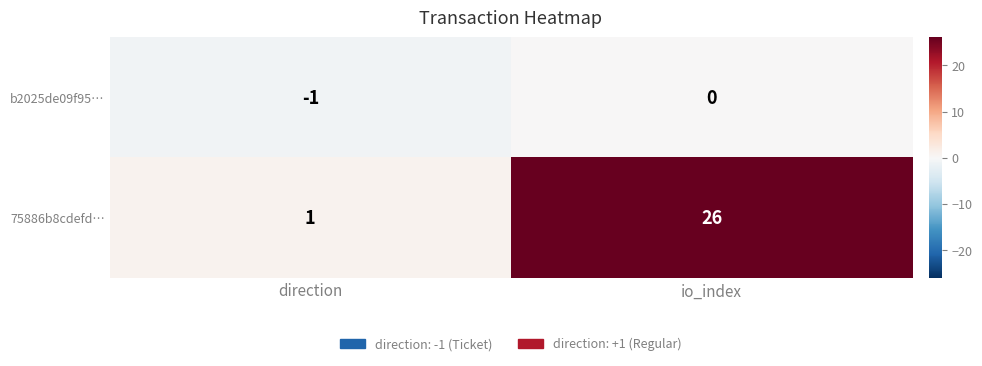

What is the greatest value displayed?

26